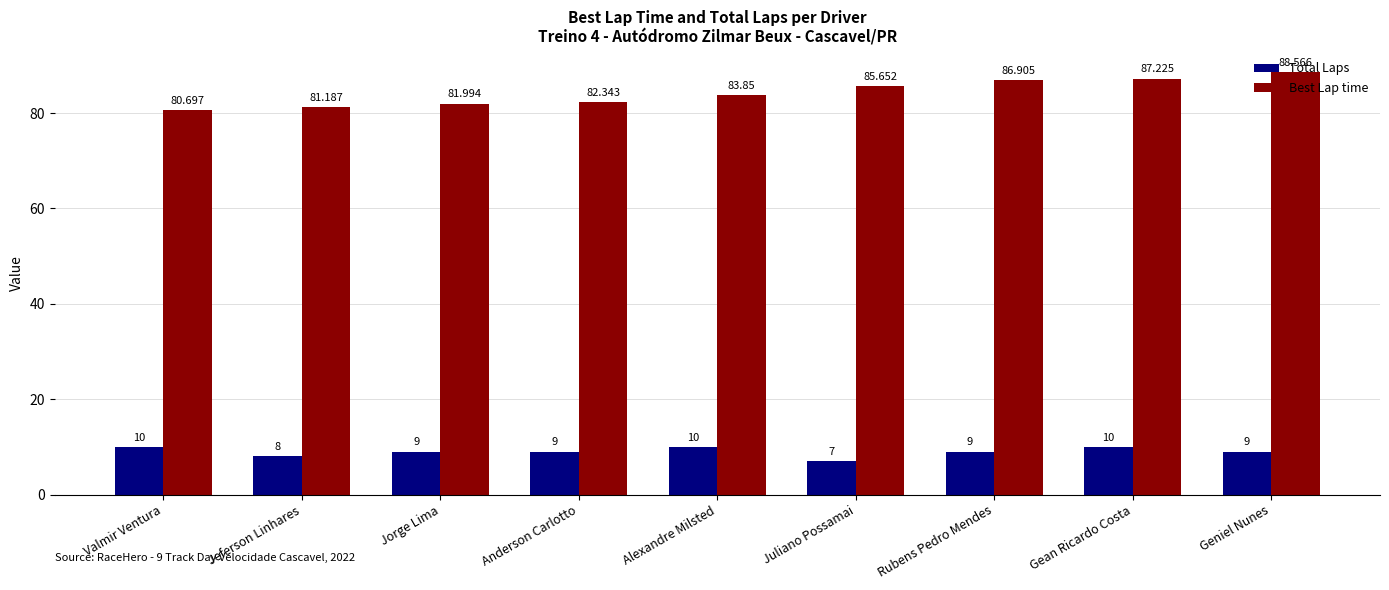

Rank the series by their average value, from lowest to highest.

Total Laps, Best Lap time